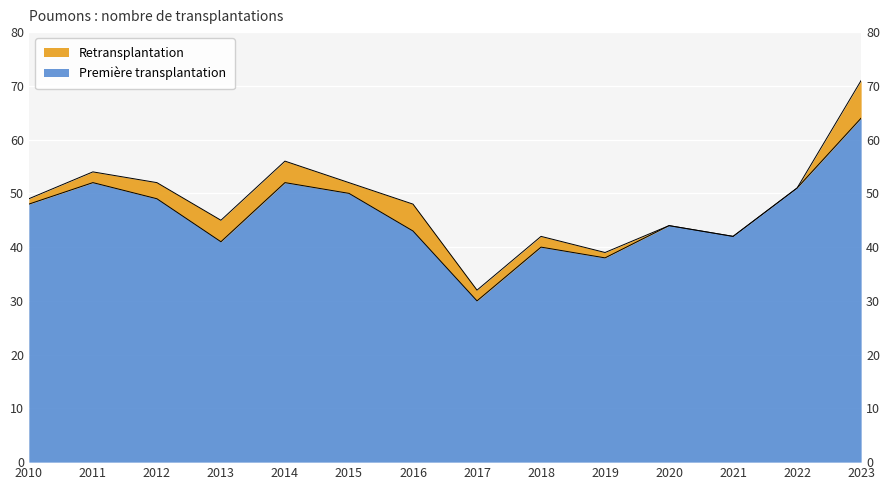

True or false: the data shows 50 at 2015.

True